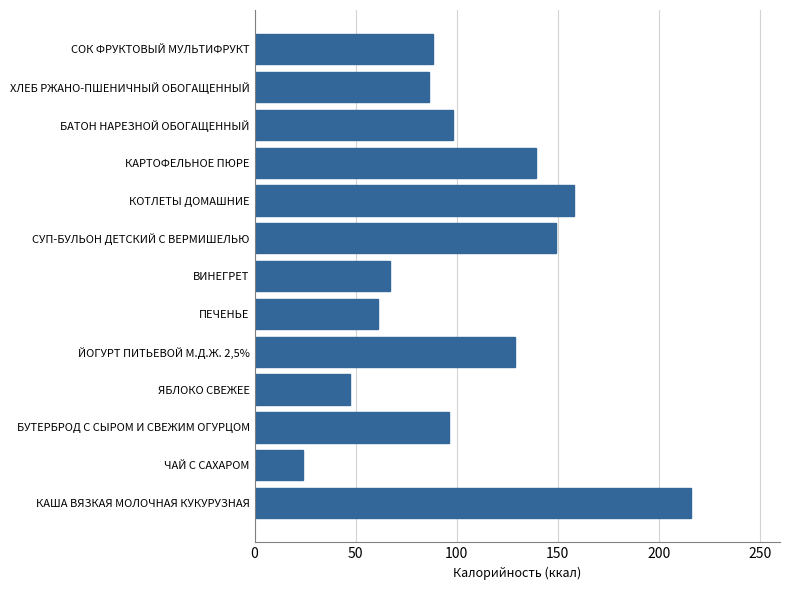

What is the smallest value displayed?

24.1